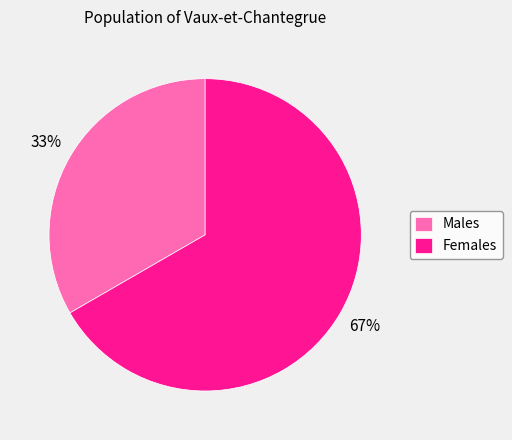

Is there any slice that represents more than half of the pie?

Yes